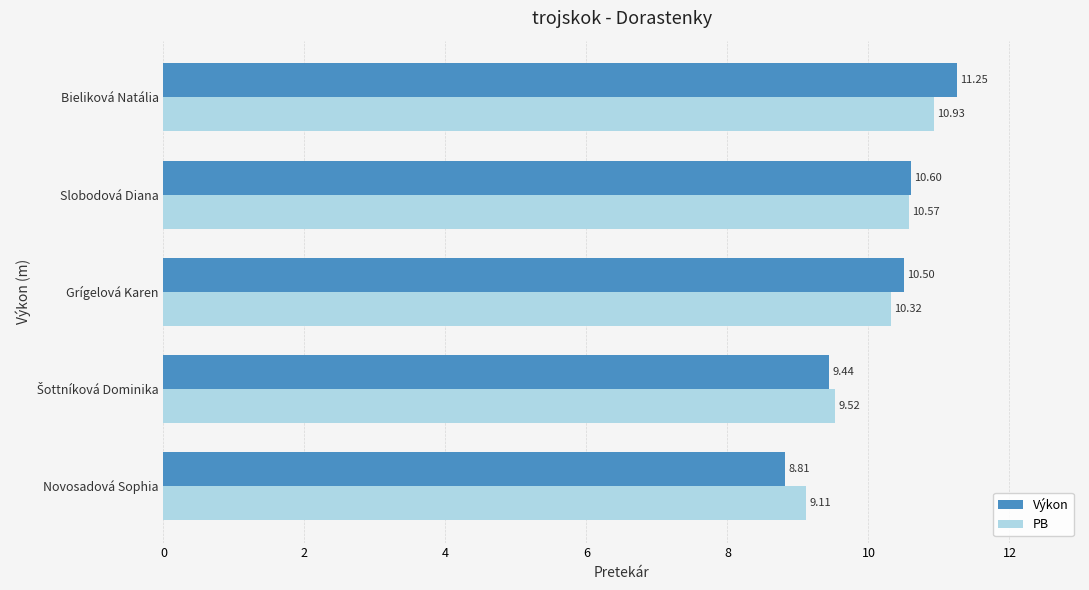

Which series has the largest total across all categories?

Výkon